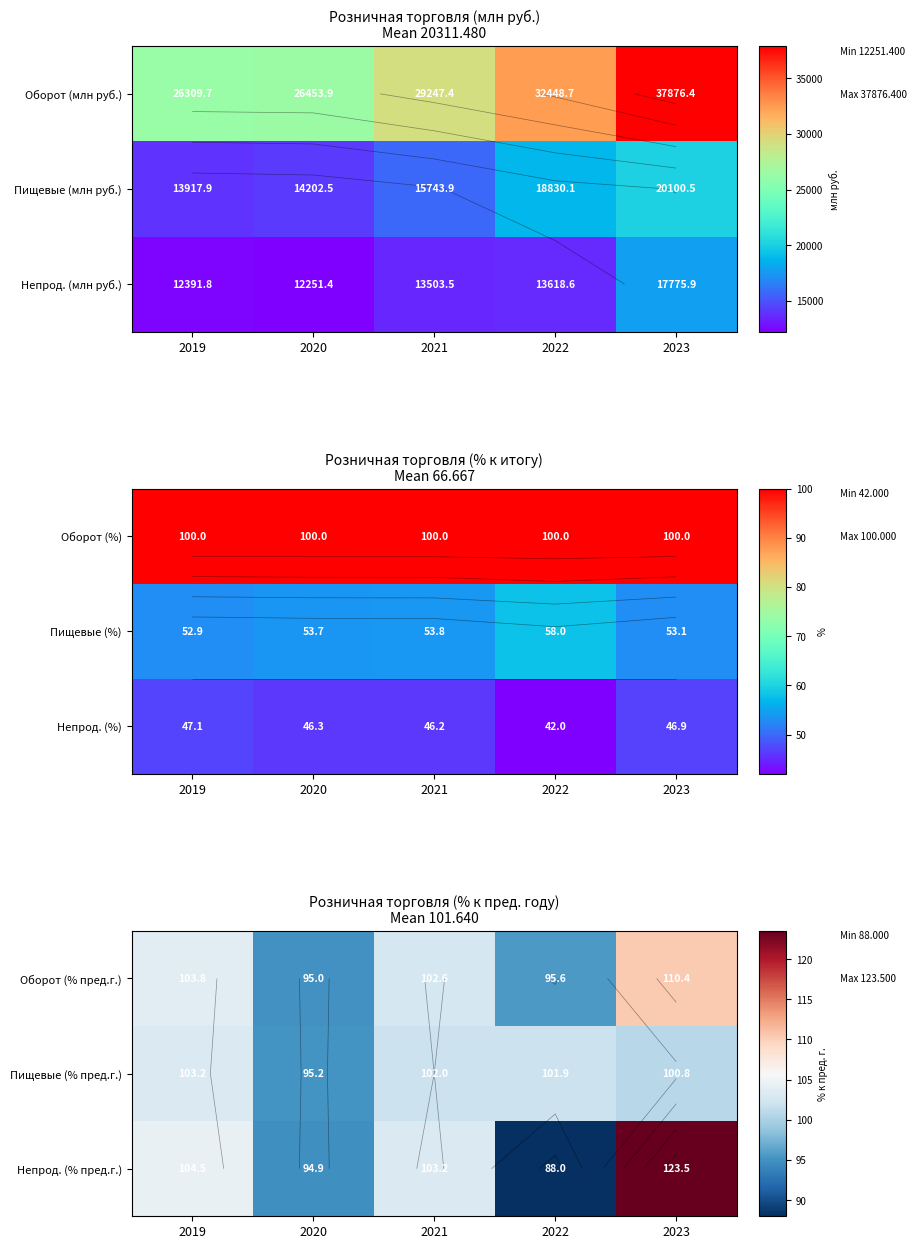

True or false: Пищевые (% пред.г.) has a value of 40.2 at 2023.

False